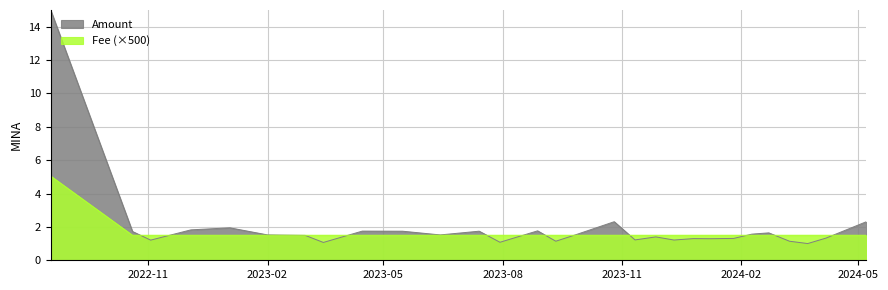

At which category is the sum across all series the highest?

2022-08-18